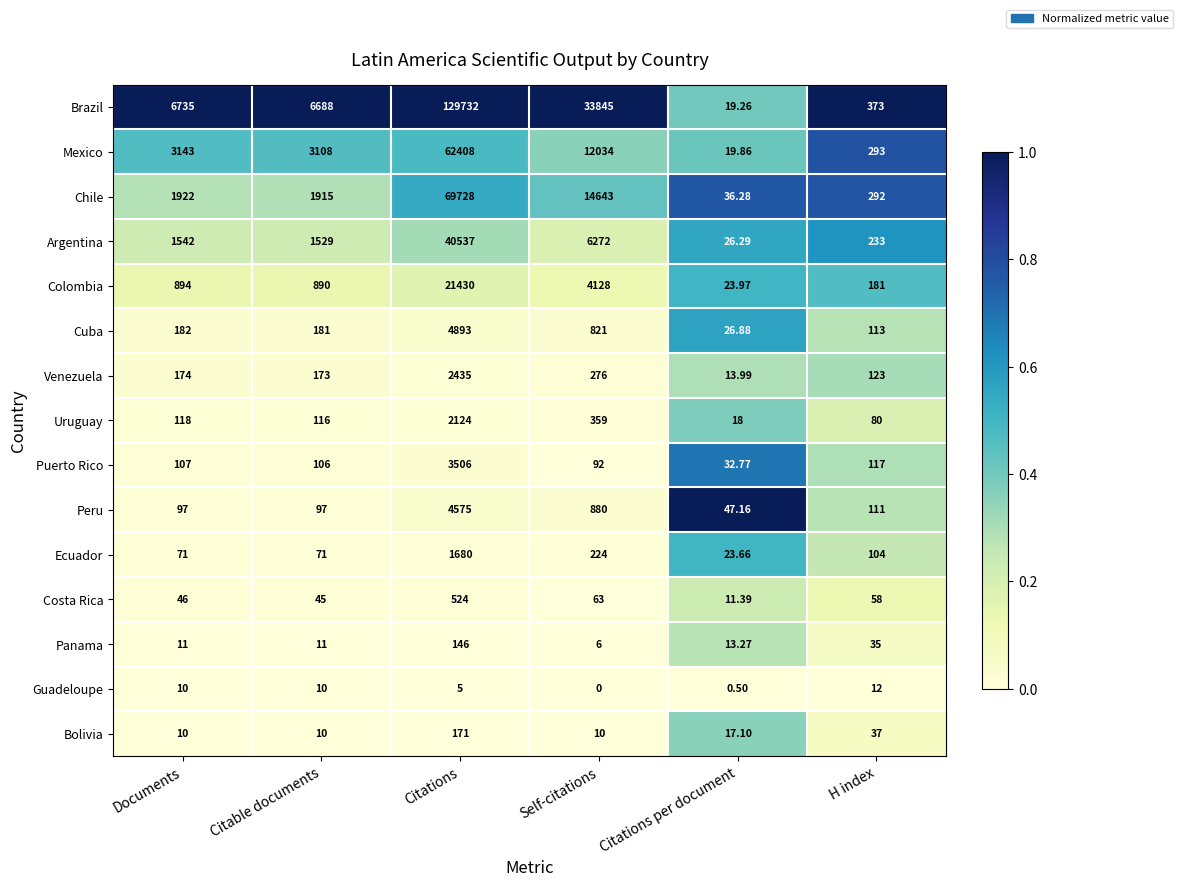

List the labels in order of Mexico value, smallest first.

Citations per document, H index, Citable documents, Documents, Self-citations, Citations